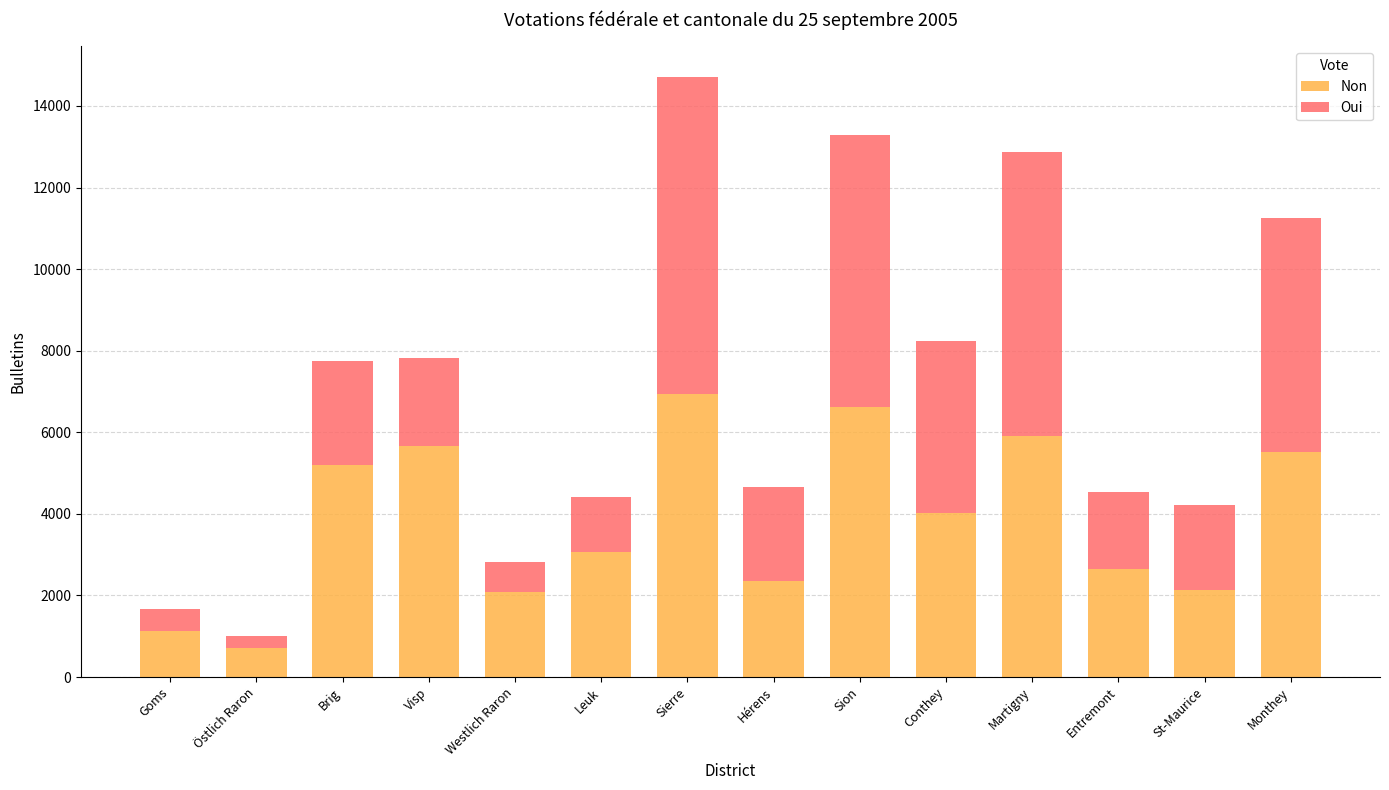

The value of Non at Martigny is 5900. True or false?

True